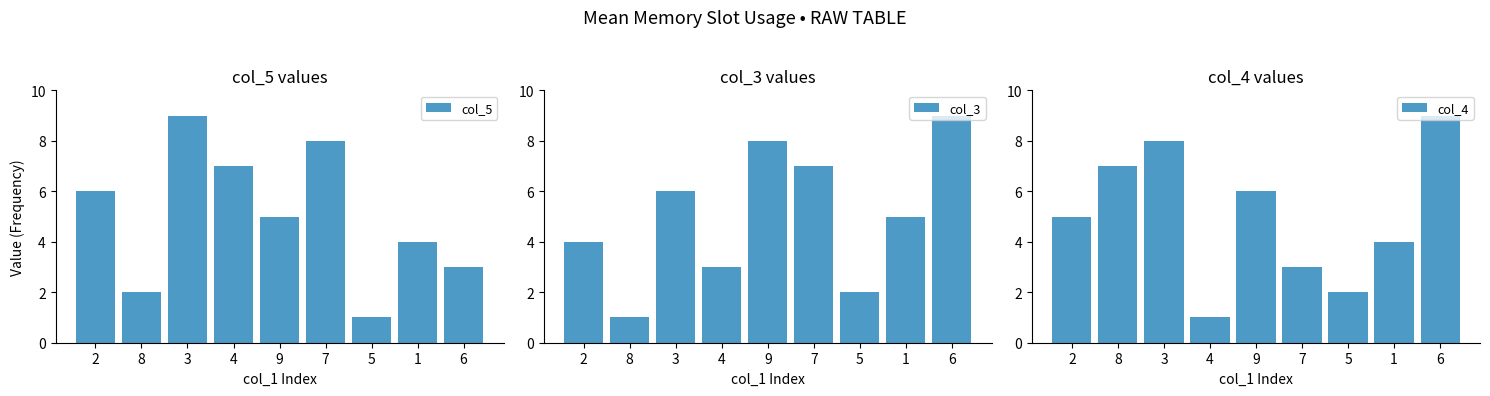

What is the value of the col_5 bar at the 9th from the left?

3